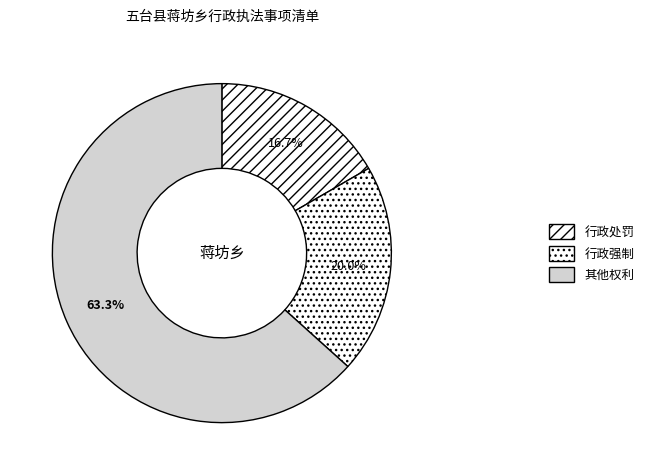

How many segments does this pie chart have?

3